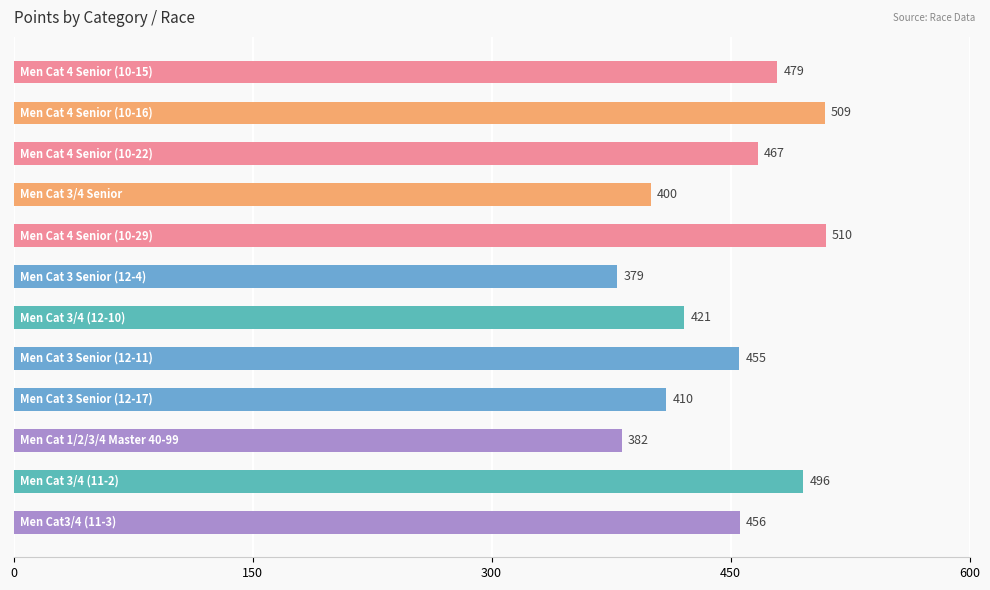

What is the greatest value displayed?

509.6